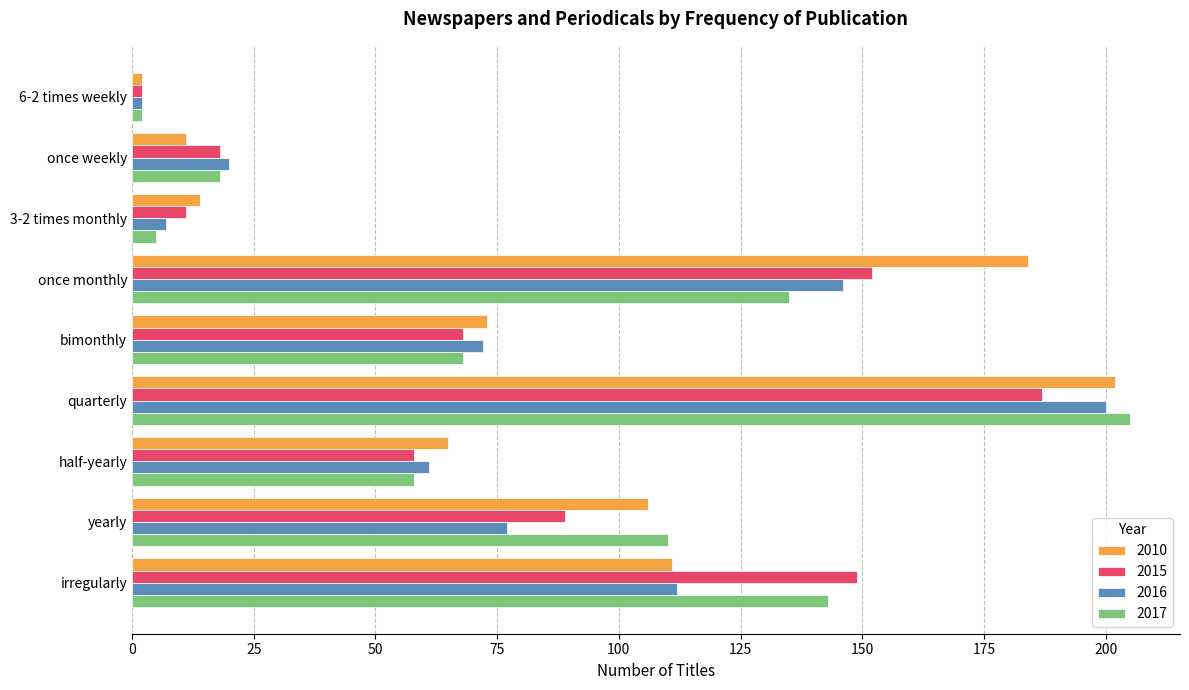

Read the 2010 value at bimonthly.

73